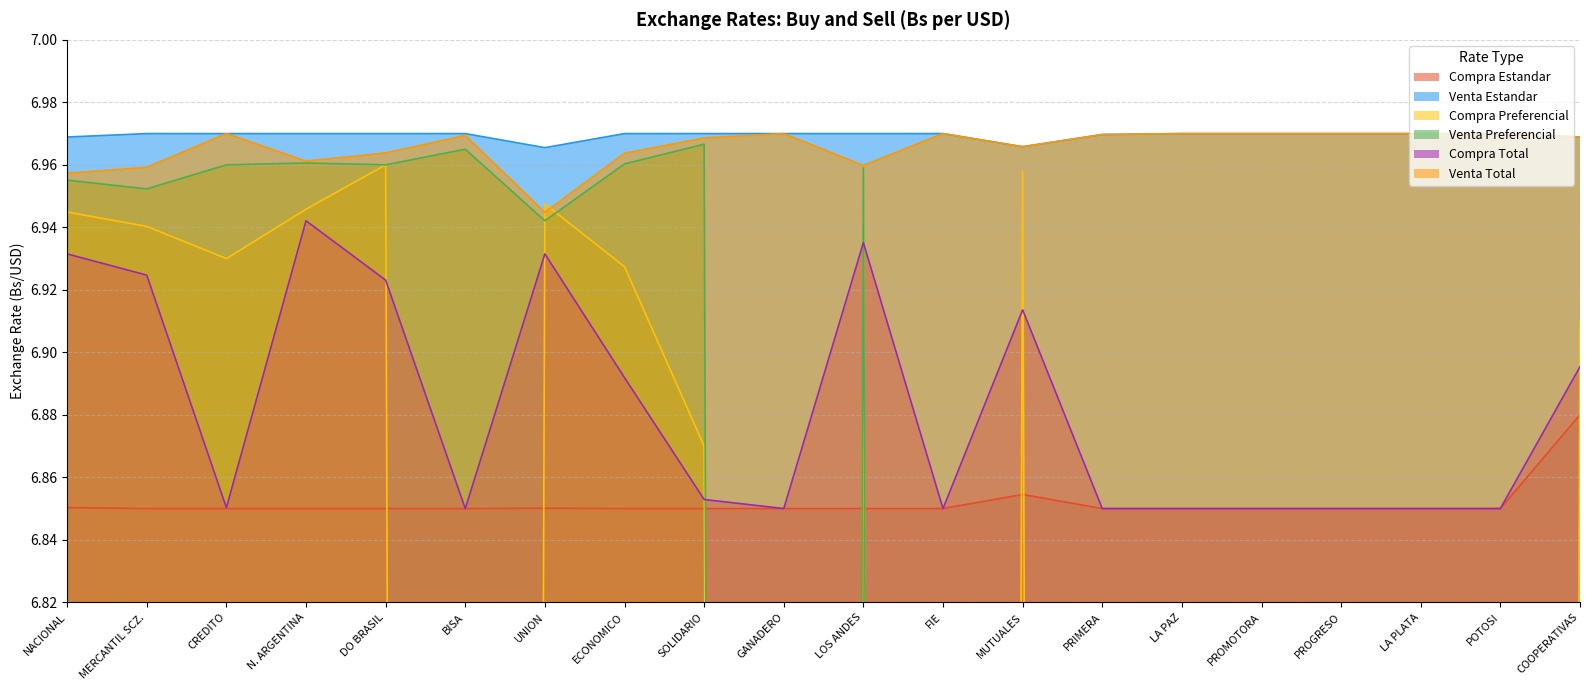

Reading right to left, extract all data points from this chart.

Compra Estandar: 6.9	6.8	6.8	6.8	6.8	6.8	6.8	6.9	6.8	6.8	6.8	6.8	6.8	6.9	6.8	6.8	6.8	6.8	6.8	6.9
Venta Estandar: 7.0	7.0	7.0	7.0	7.0	7.0	7.0	7.0	7.0	7.0	7.0	7.0	7.0	7.0	7.0	7.0	7.0	7.0	7.0	7.0
Compra Preferencial: 6.9	0.0	0.0	0.0	0.0	0.0	0.0	7.0	0.0	6.9	0.0	6.9	6.9	6.9	0.0	7.0	6.9	6.9	6.9	6.9
Venta Preferencial: 0.0	0.0	0.0	0.0	0.0	0.0	0.0	0.0	0.0	7.0	0.0	7.0	7.0	6.9	7.0	7.0	7.0	7.0	7.0	7.0
Compra Total: 6.9	6.8	6.8	6.8	6.8	6.8	6.8	6.9	6.8	6.9	6.8	6.9	6.9	6.9	6.8	6.9	6.9	6.9	6.9	6.9
Venta Total: 7.0	7.0	7.0	7.0	7.0	7.0	7.0	7.0	7.0	7.0	7.0	7.0	7.0	6.9	7.0	7.0	7.0	7.0	7.0	7.0